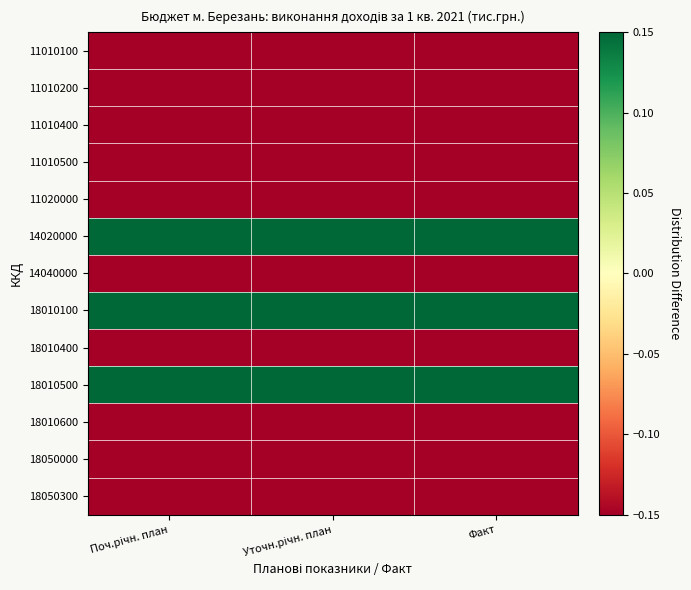

What is the difference between the highest and lowest values at Поч.річн. план?

1.9